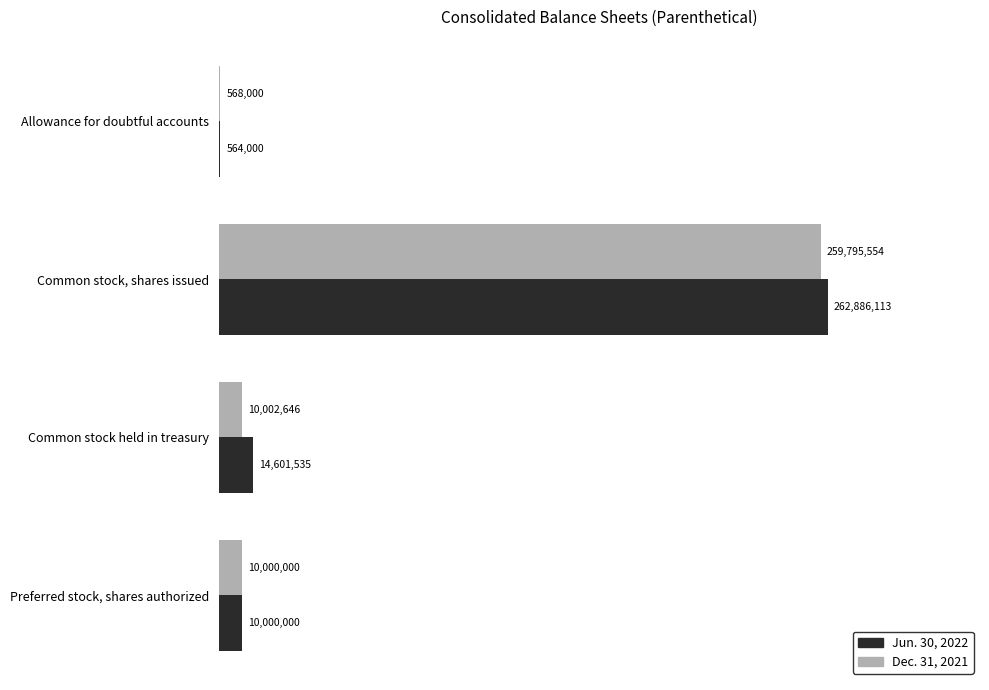

What is the total value across all series at Common stock, shares issued?

522681667